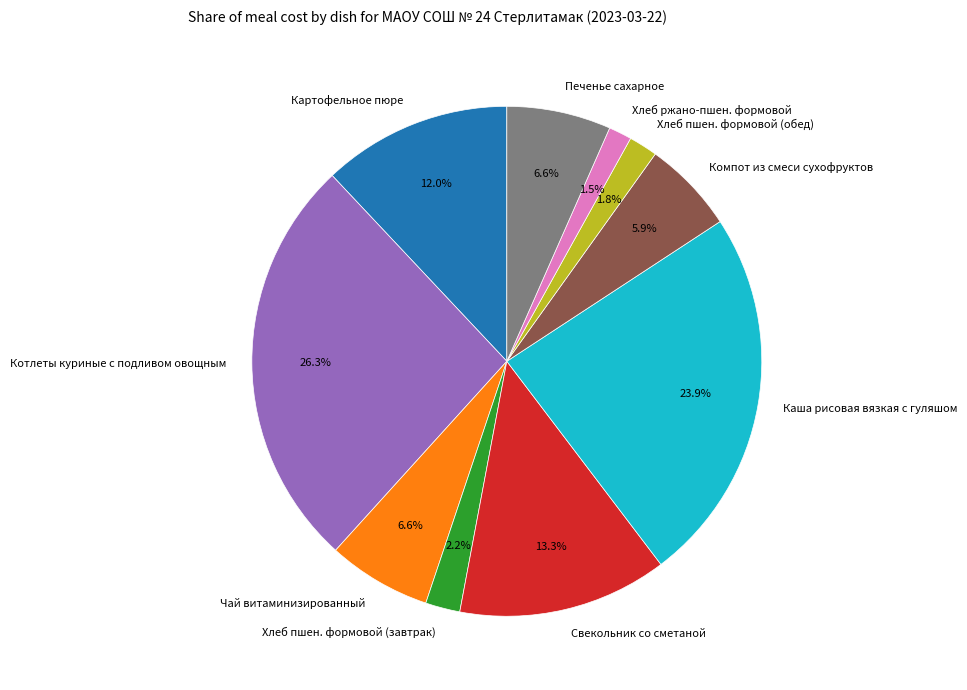

Approximately how many times larger is the value at Компот из смеси сухофруктов compared to Каша рисовая вязкая с гуляшом?

0.2